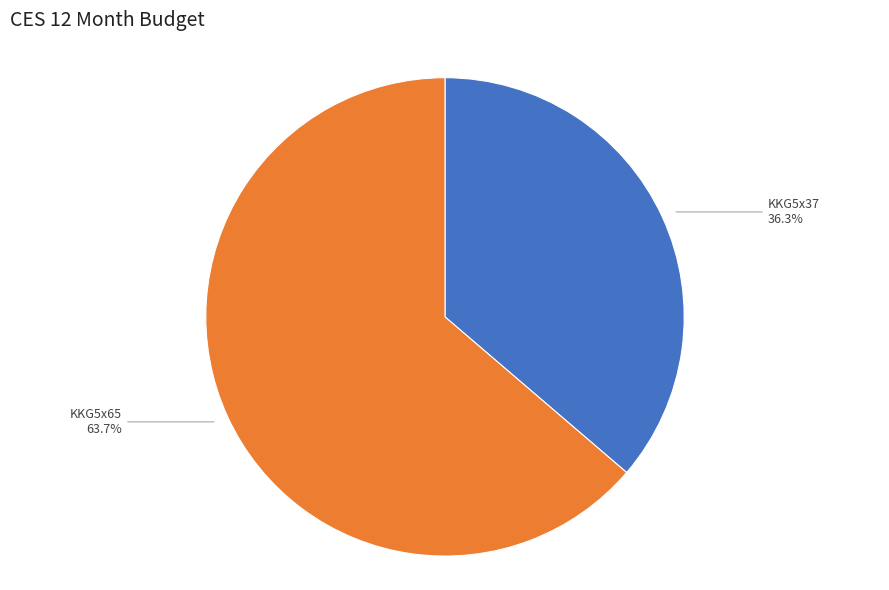

How many segments does this pie chart have?

2